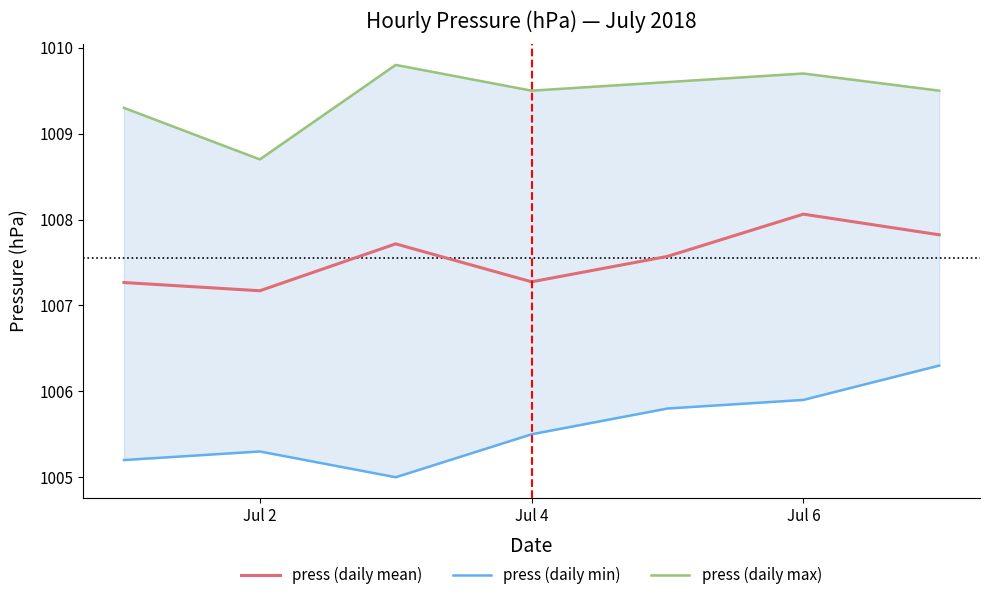

Reading left to right, what are all the values shown in this chart?

press (daily mean): 1007.3	1007.2	1007.7	1007.3	1007.6	1008.1	1007.8
press (daily min): 1005.2	1005.3	1005.0	1005.5	1005.8	1005.9	1006.3
press (daily max): 1009.3	1008.7	1009.8	1009.5	1009.6	1009.7	1009.5